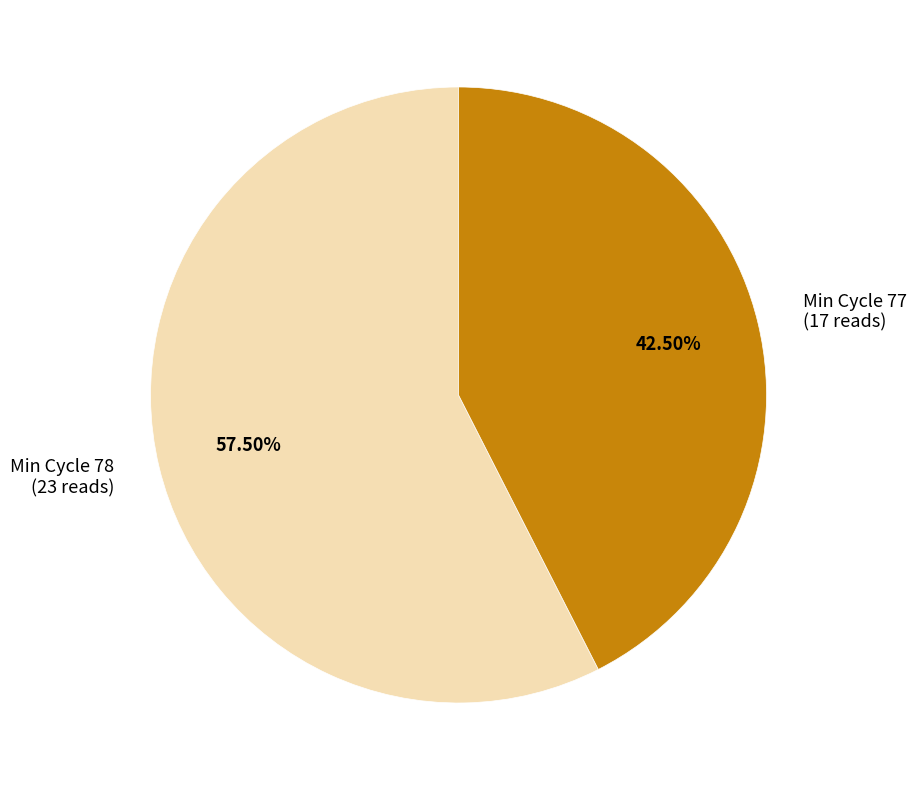

Does any single category account for the majority?

Yes